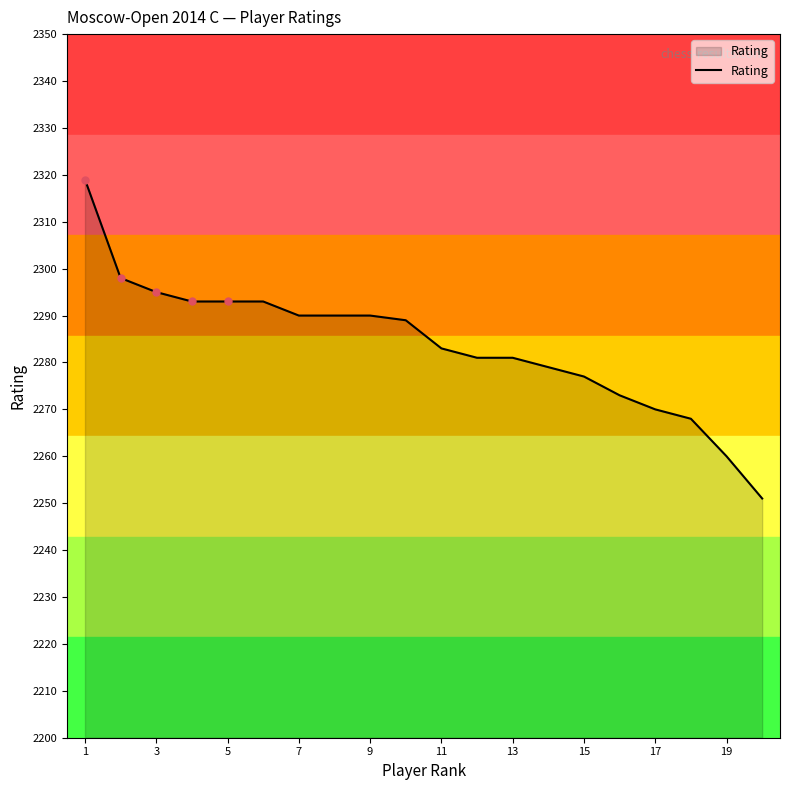

What is the difference between the maximum and minimum values?

68